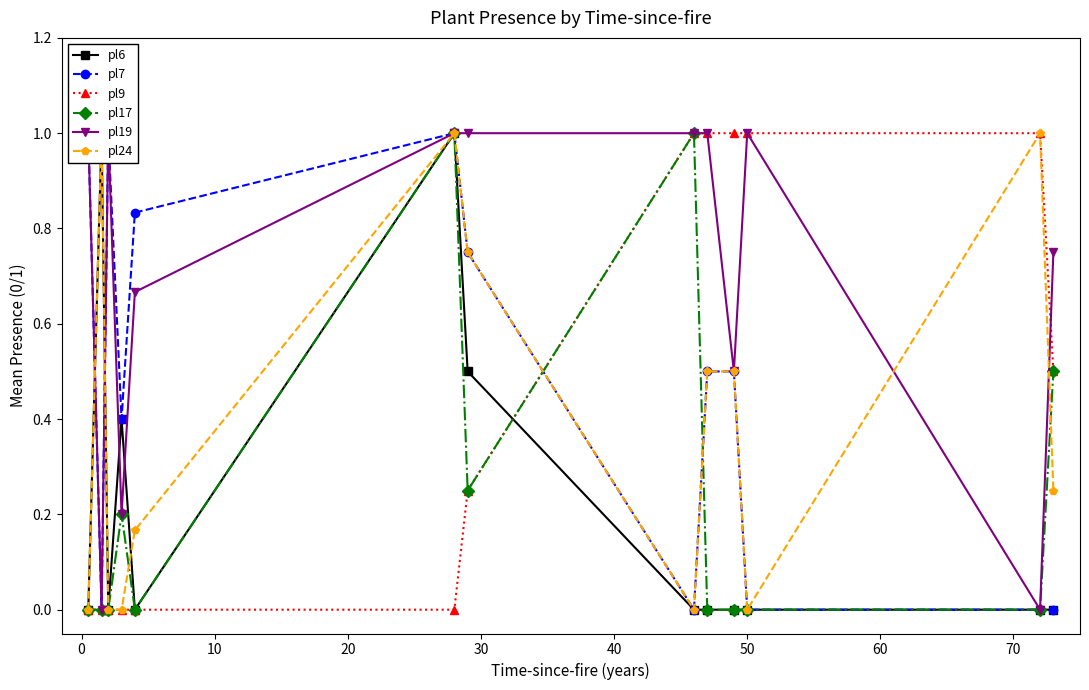

What is the difference between the second highest and second lowest values in the pl6 series?

1.0